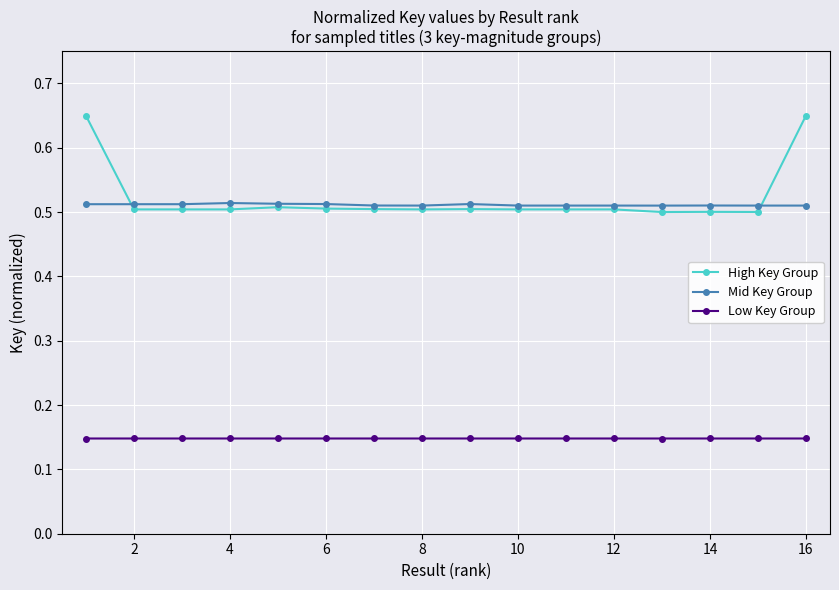

At how many categories does at least one series exceed 0?

16